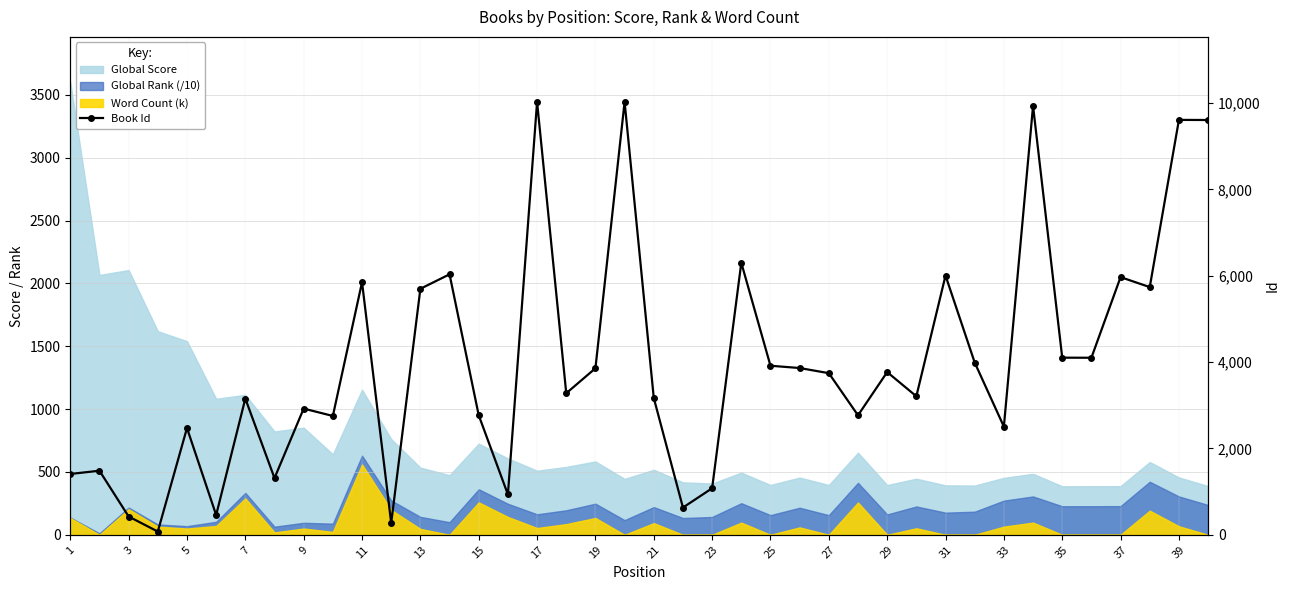

What is the sum of all values?

159188